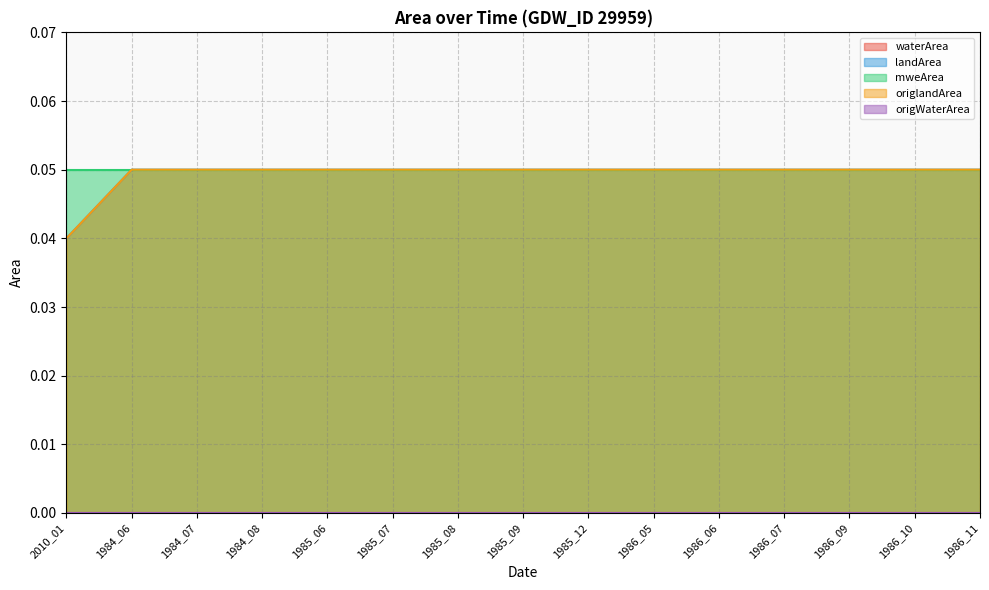

What is the difference between the highest and lowest values at 1984_07?

0.1